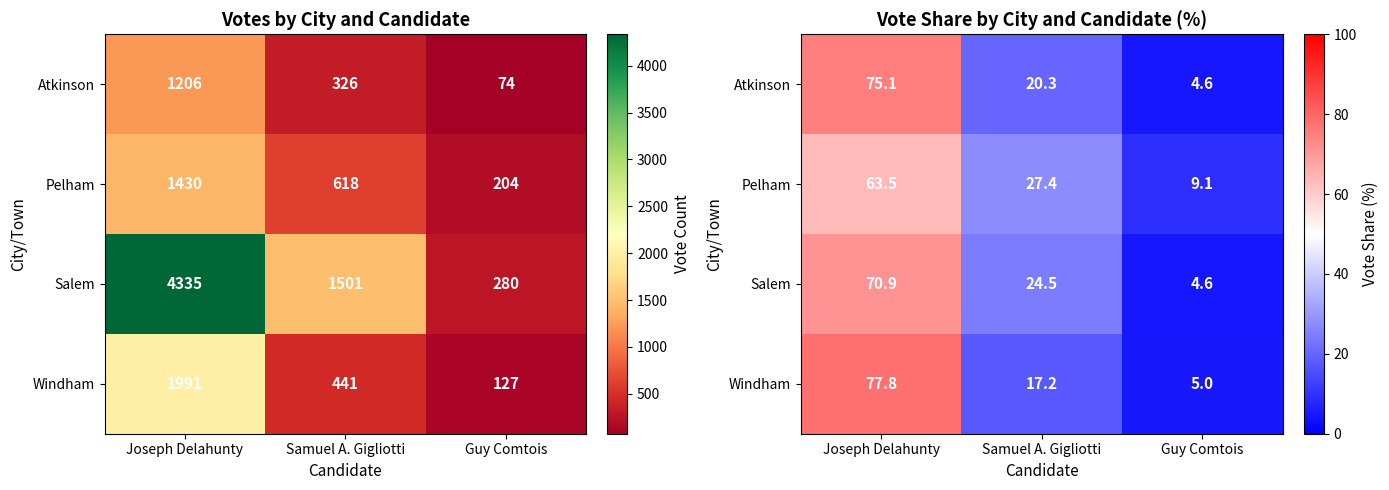

What is the sum of all Pelham values?

100.0